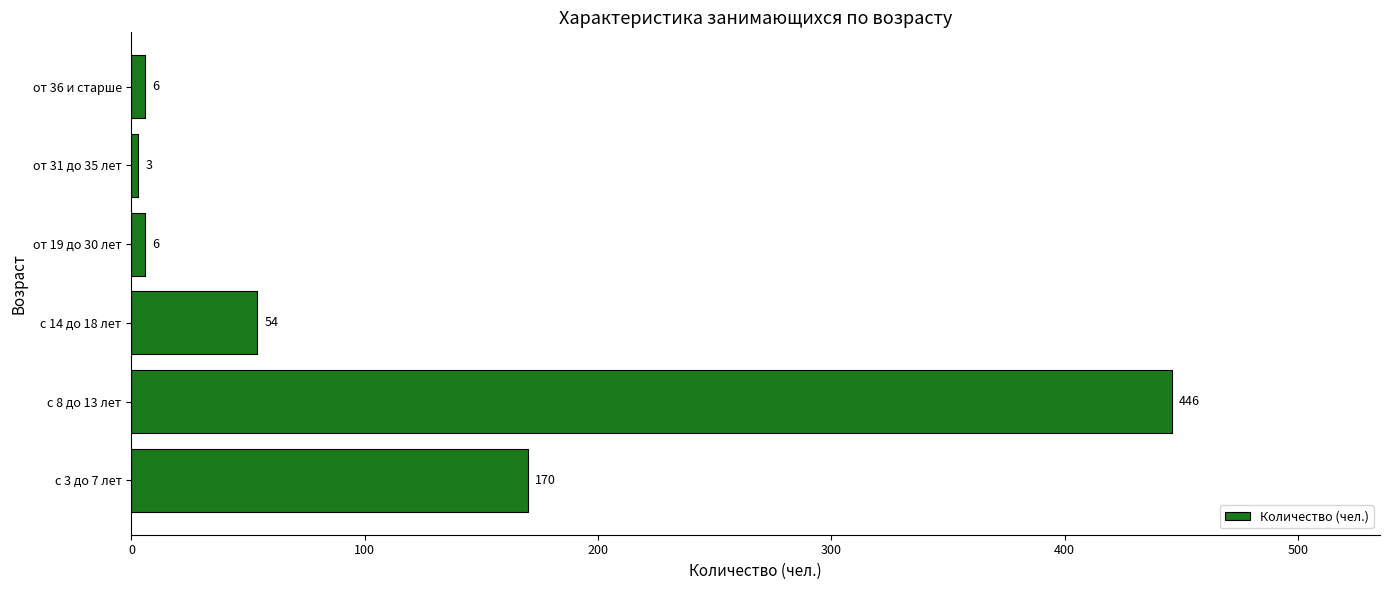

At which label is the value closest to 224?

с 3 до 7 лет